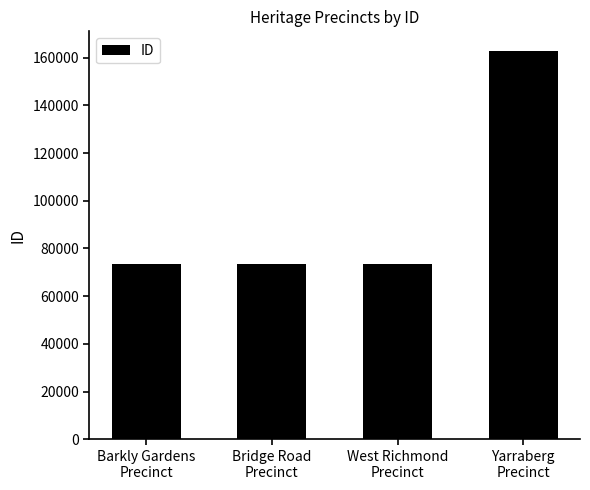

What is the value of the 3rd bar from the left?

73454